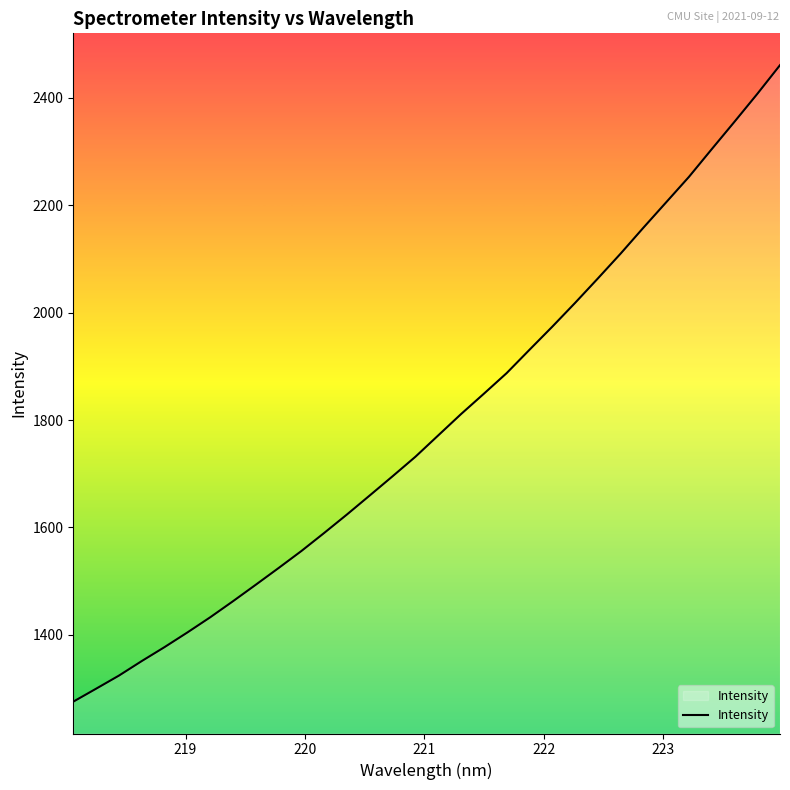

What is the maximum value shown in the chart?

2461.0